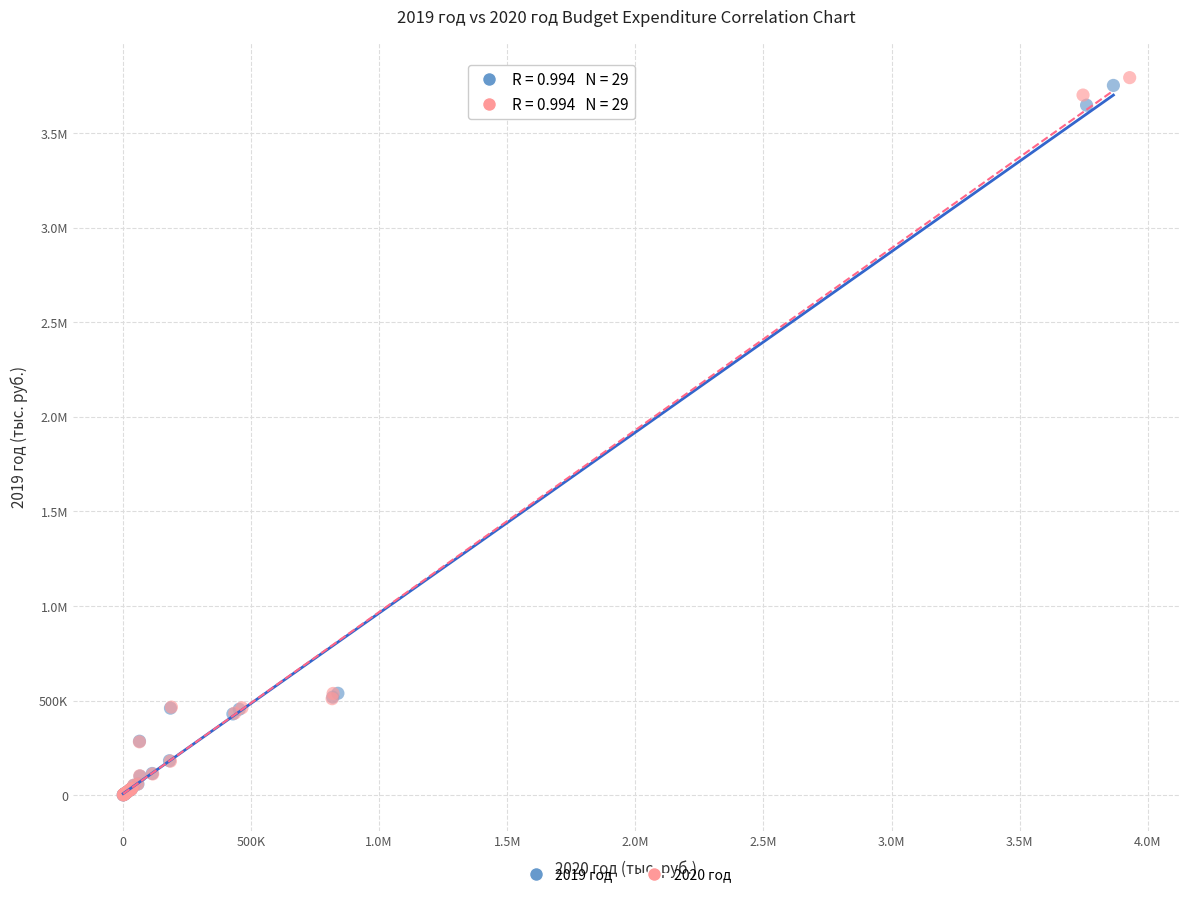

What are all the series names shown in the legend?

2019 год, 2020 год